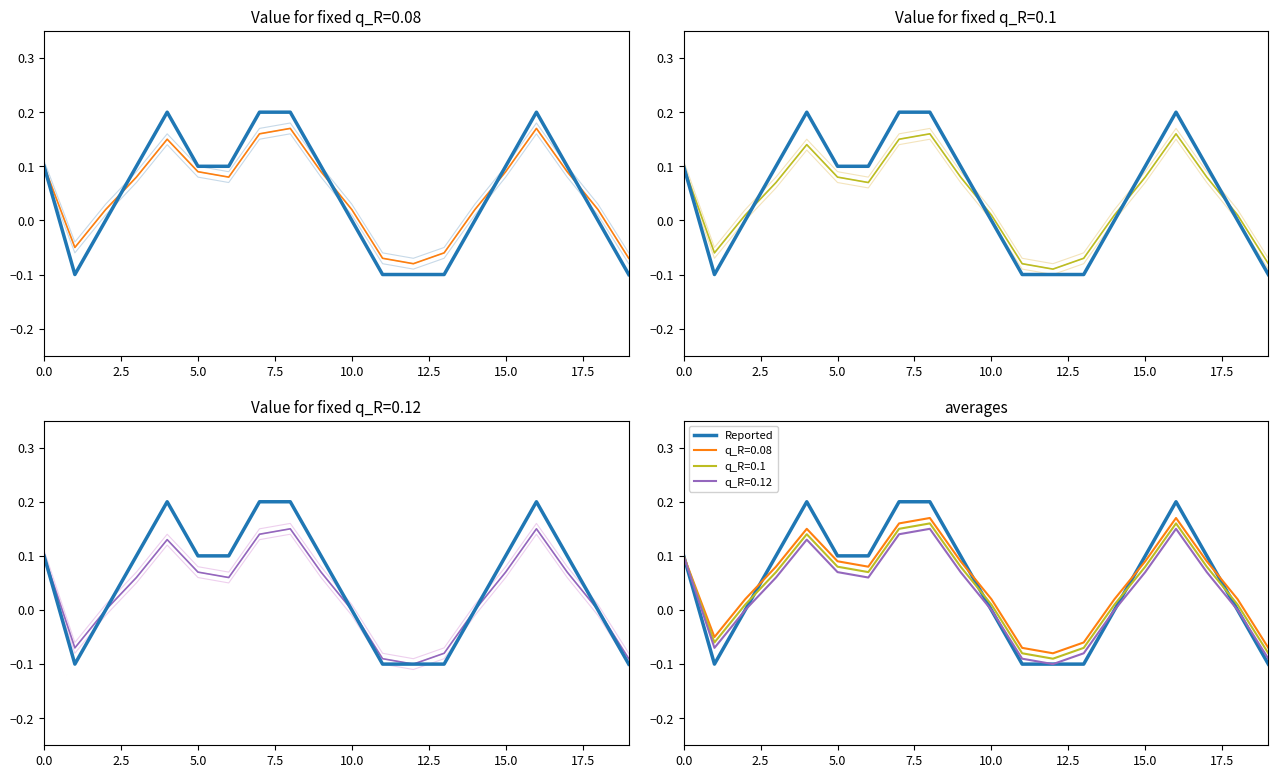

Count the values in the range 0 to 1.

15